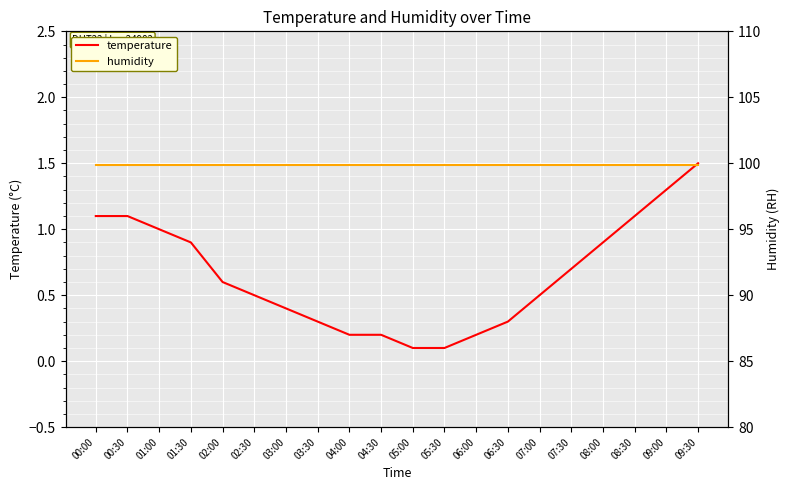

What position from the left is 06:00?

13